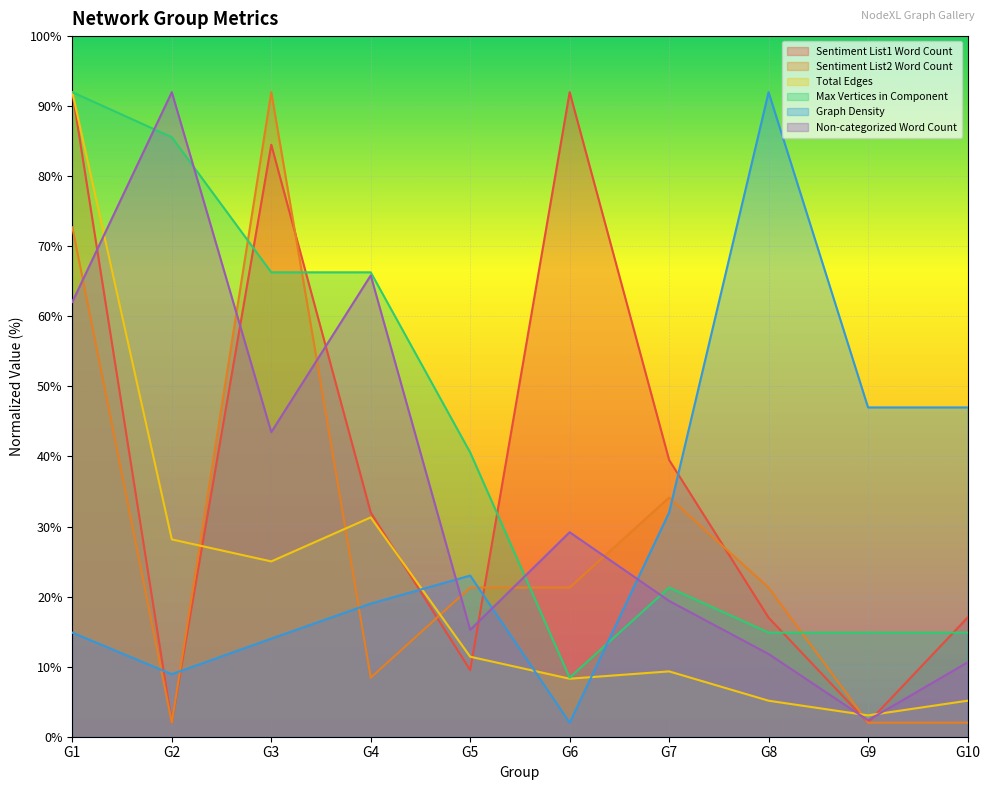

How many data points in Max Vertices in Component are less than 40?

5